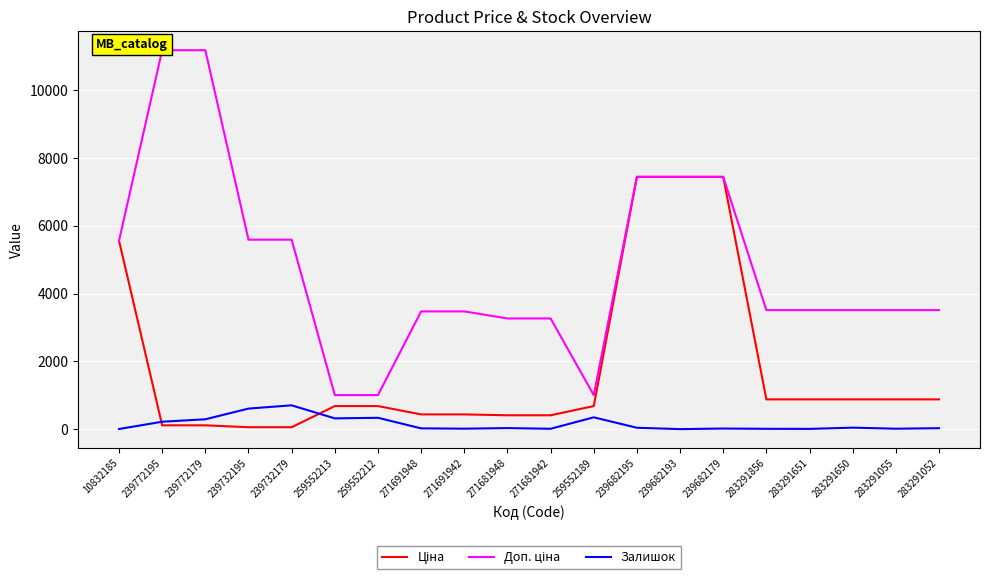

Where does the Залишок series first go above 30?

239772195